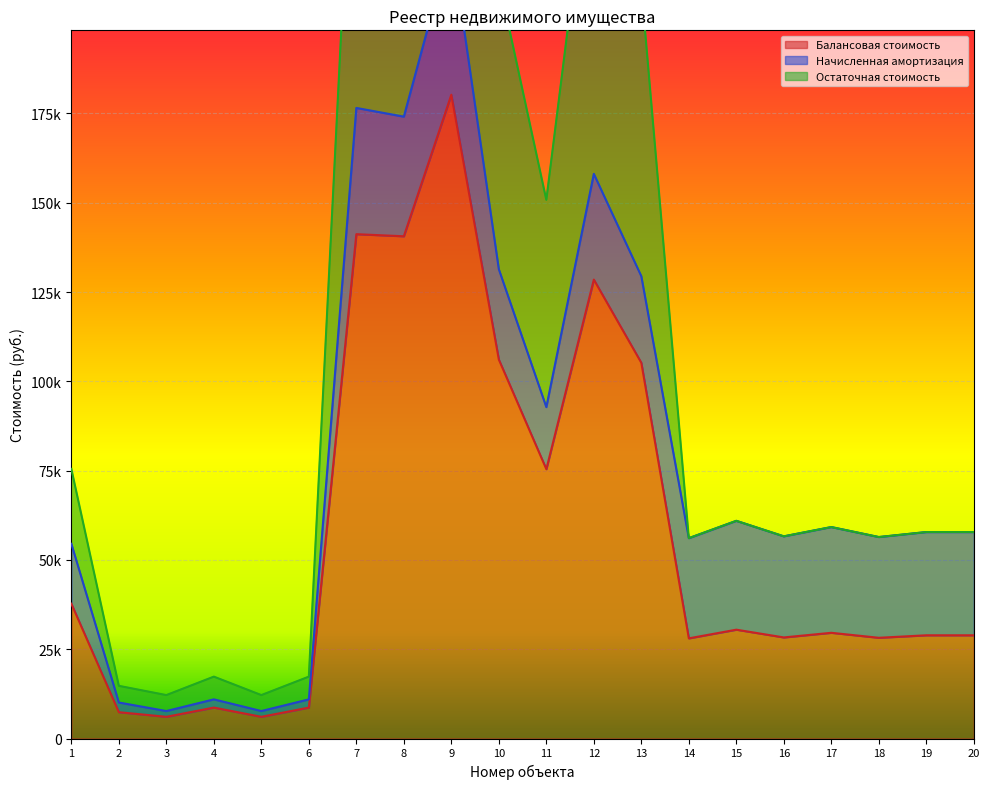

At 8, list the series in order from largest to smallest.

Балансовая стоимость, Остаточная стоимость, Начисленная амортизация